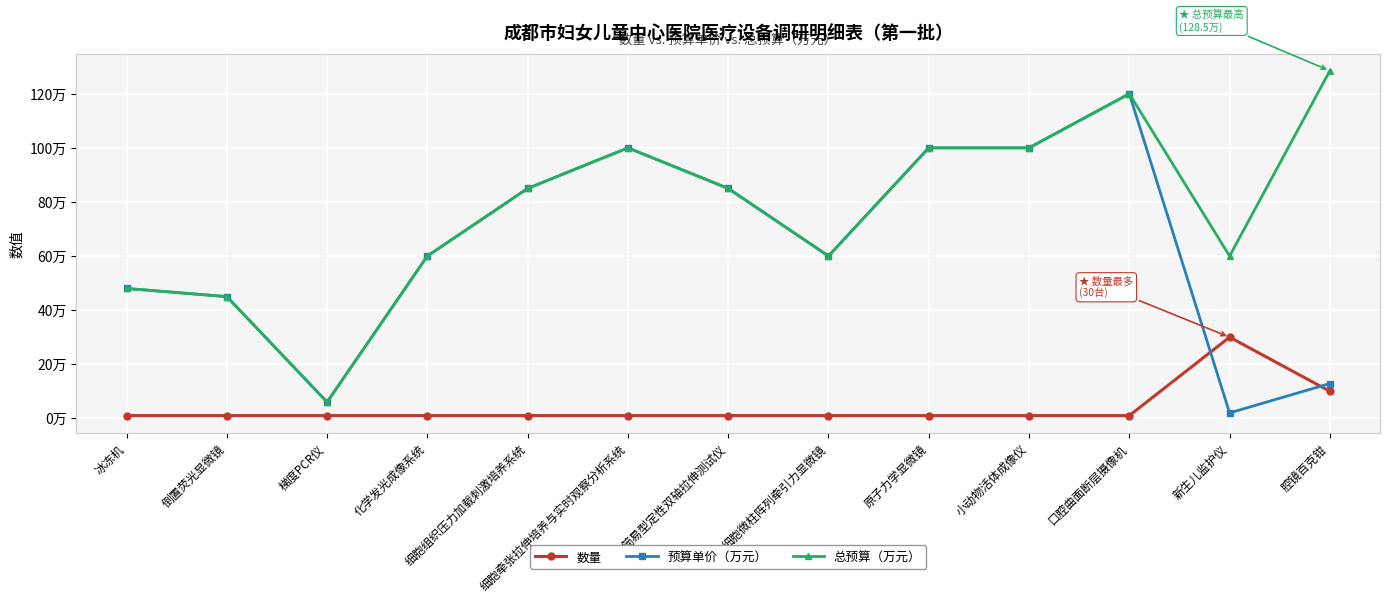

True or false: 总预算（万元） and 预算单价（万元） intersect in this chart.

False